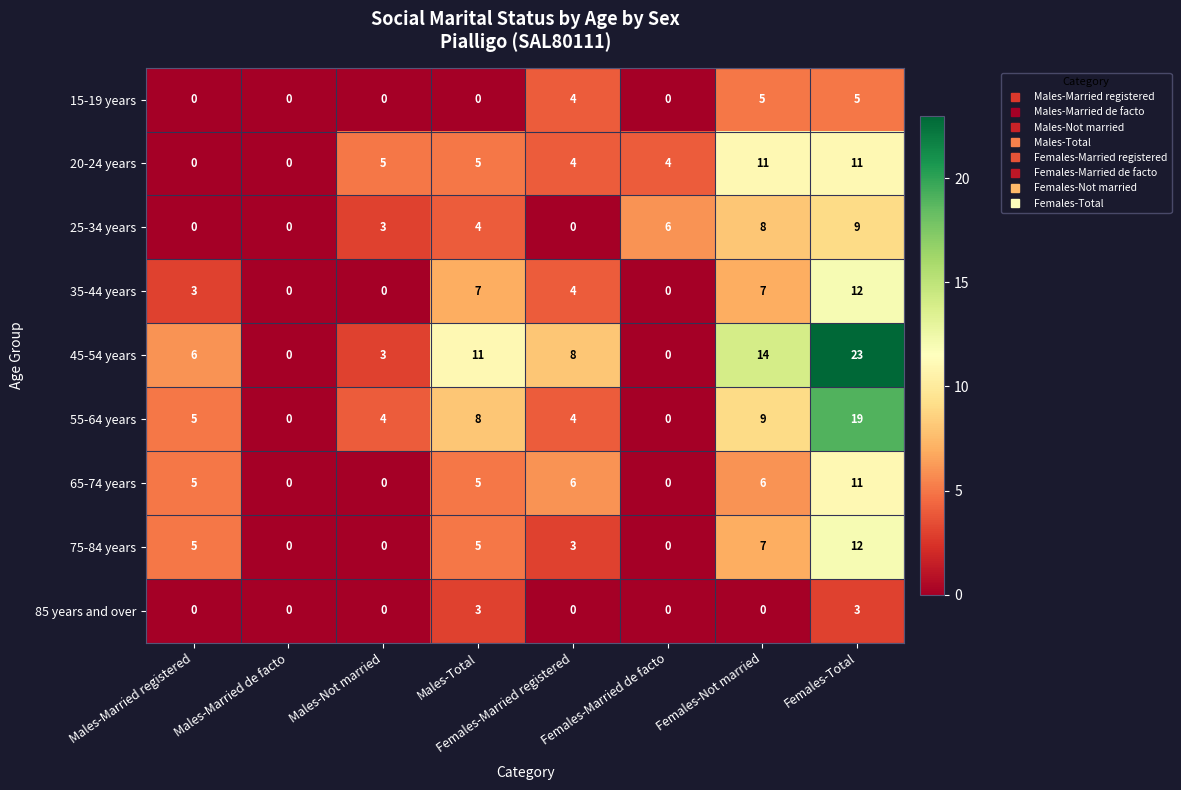

What is the sum of all 15-19 years values?

14